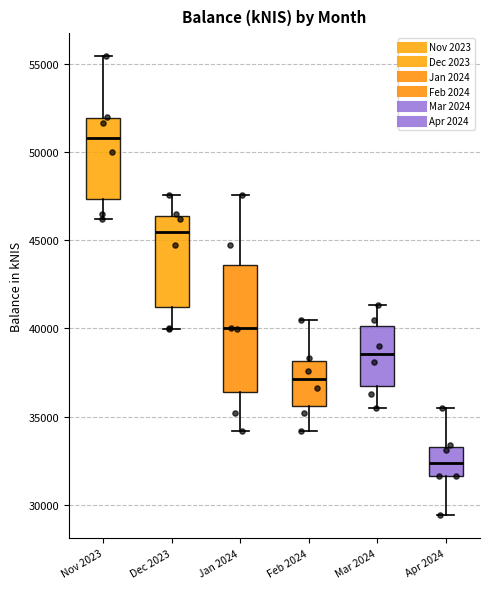

Which box's median line is the lowest?

Apr 2024